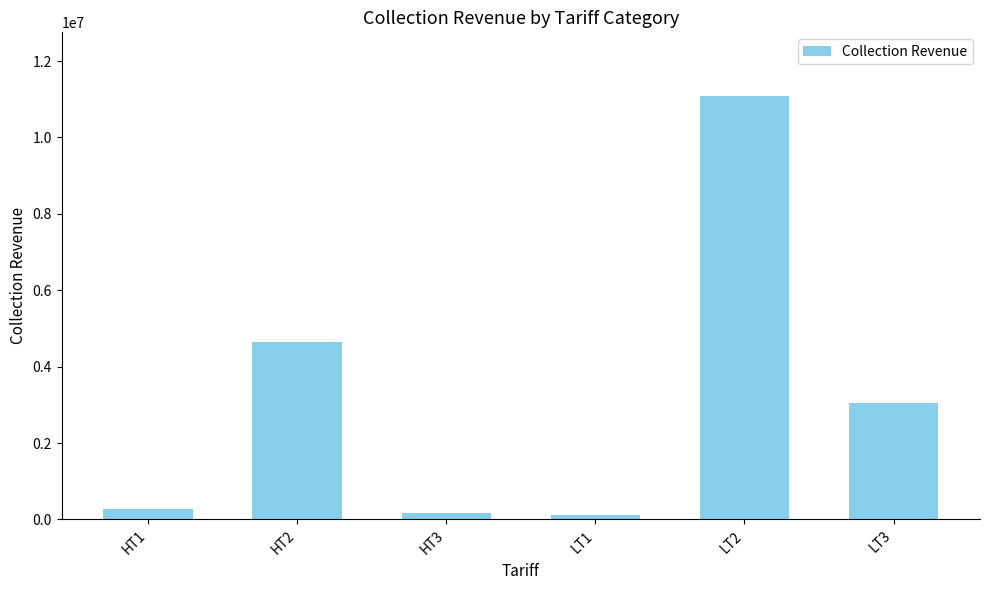

What position from the left is LT2?

5